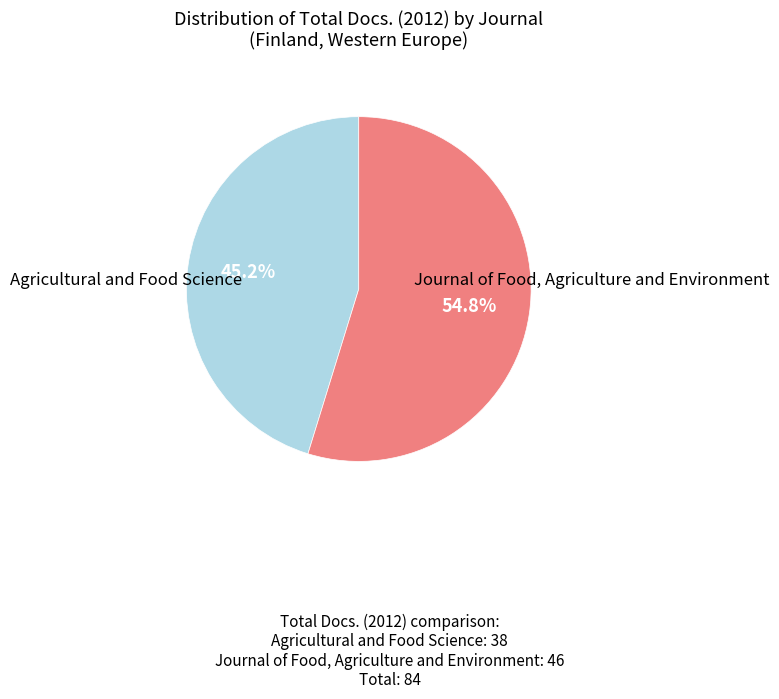

Is there any slice that represents more than half of the pie?

Yes